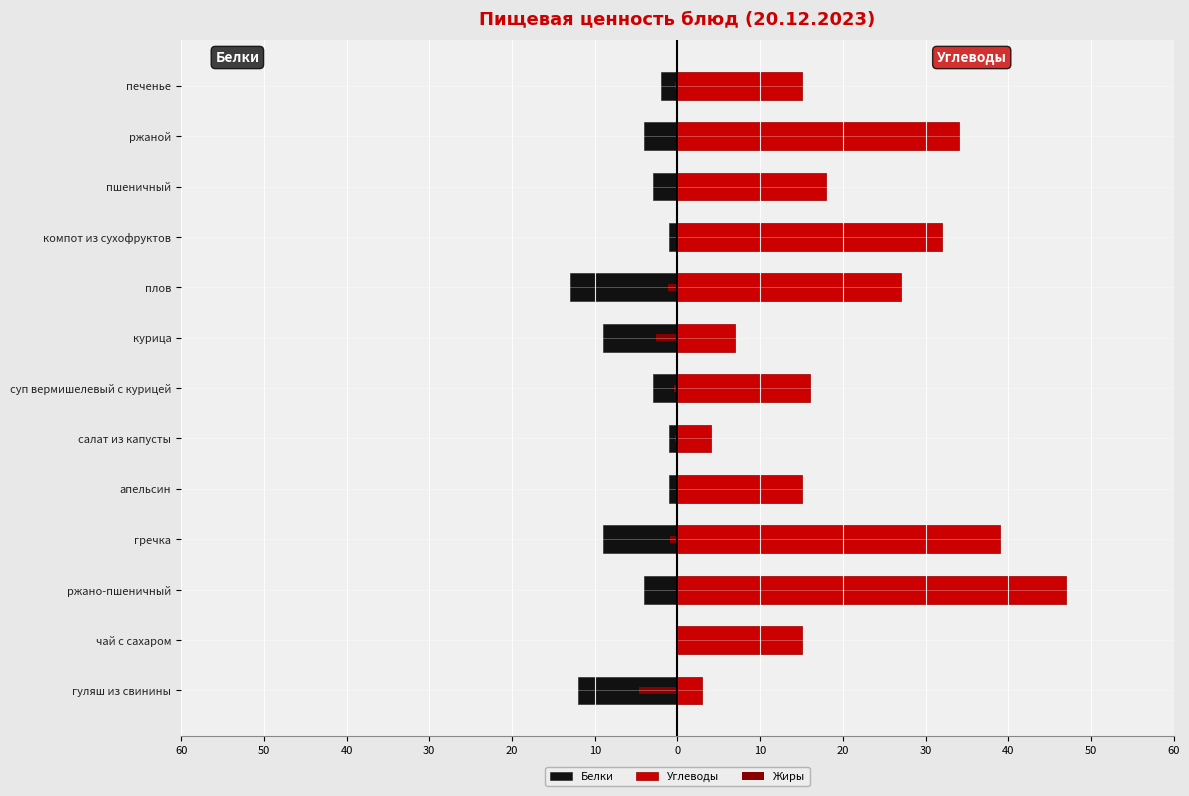

Reading left to right, transcribe all the data shown in this chart.

Белки: -12.0	0.0	-4.0	-9.0	-1.0	-1.0	-3.0	-9.0	-13.0	-1.0	-3.0	-4.0	-2.0
Углеводы: 3.0	15.0	47.0	39.0	15.0	4.0	16.0	7.0	27.0	32.0	18.0	34.0	15.0
Жиры: -4.6	0.0	-0.1	-0.9	-0.1	-0.3	-0.4	-2.5	-1.2	0.0	0.0	-0.1	-0.3